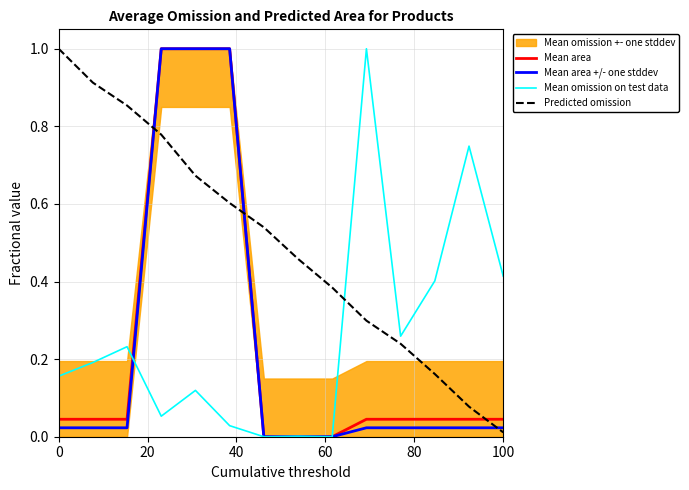

True or false: Predicted omission and Mean omission on test data cross at least once.

True